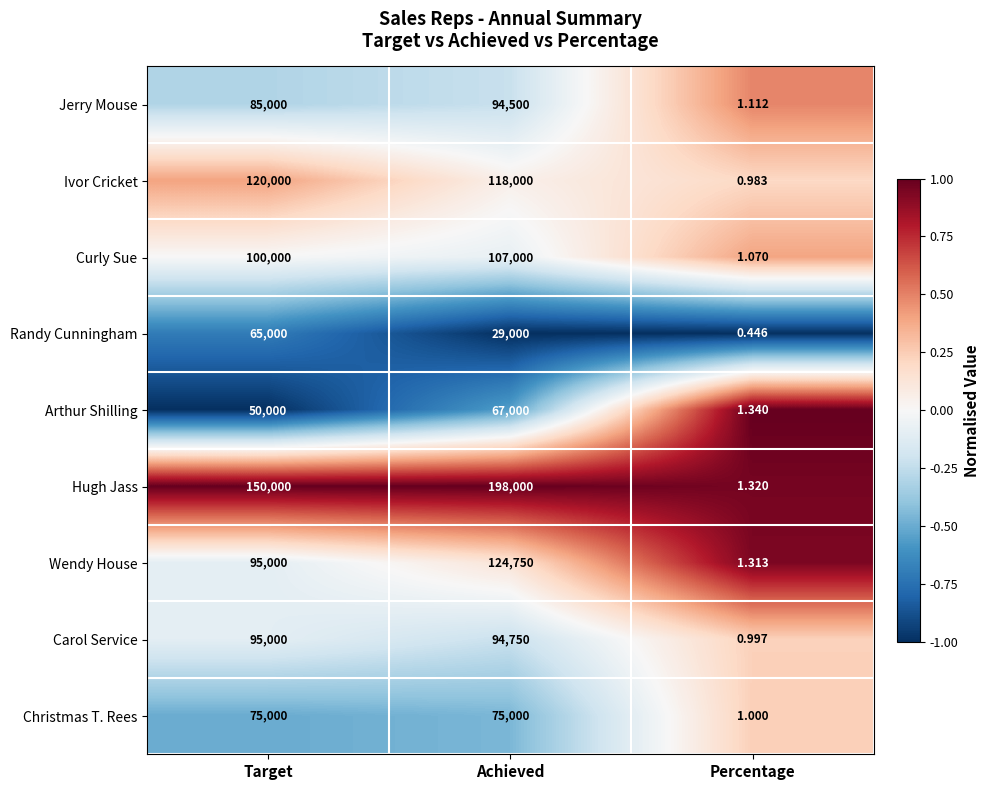

What is the total value across all series at Target?

835000.0